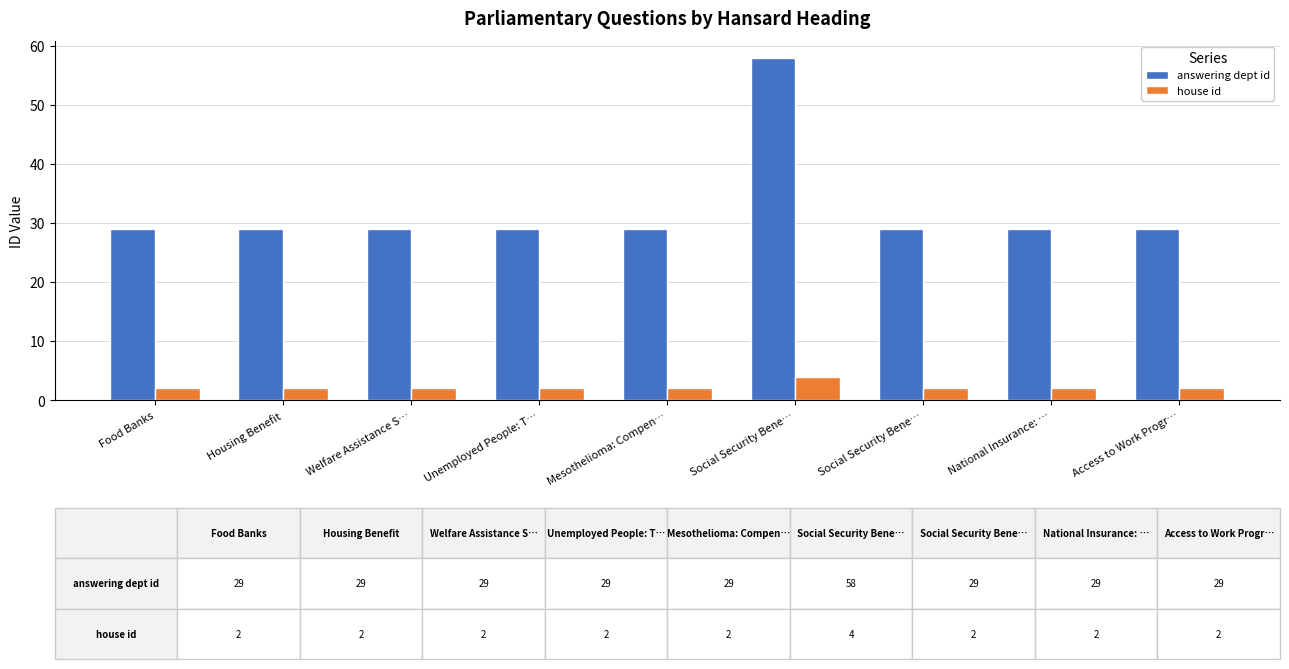

The answering dept id series shows 49 at Mesothelioma: Compen…. True or false?

False